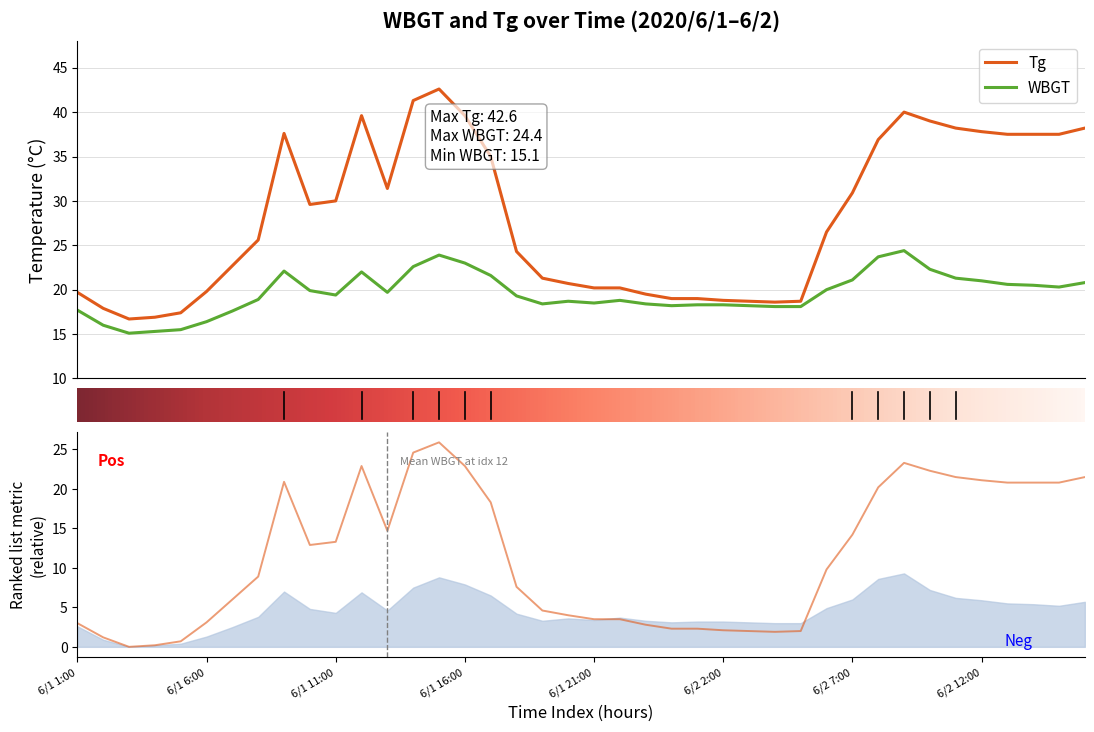

Is this an area chart (filled region under the line)?

No